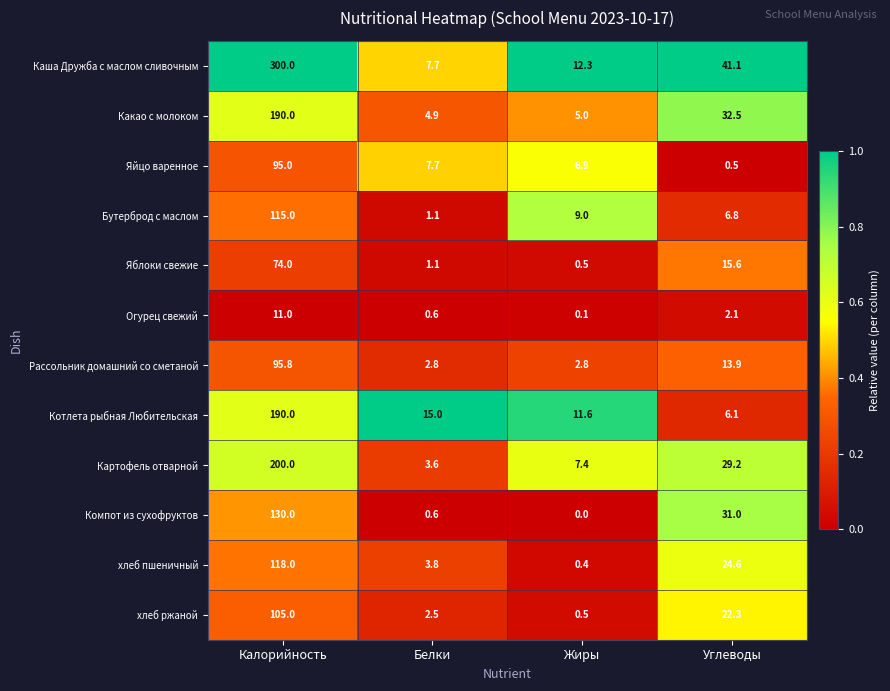

At how many categories does at least one series exceed 0?

4